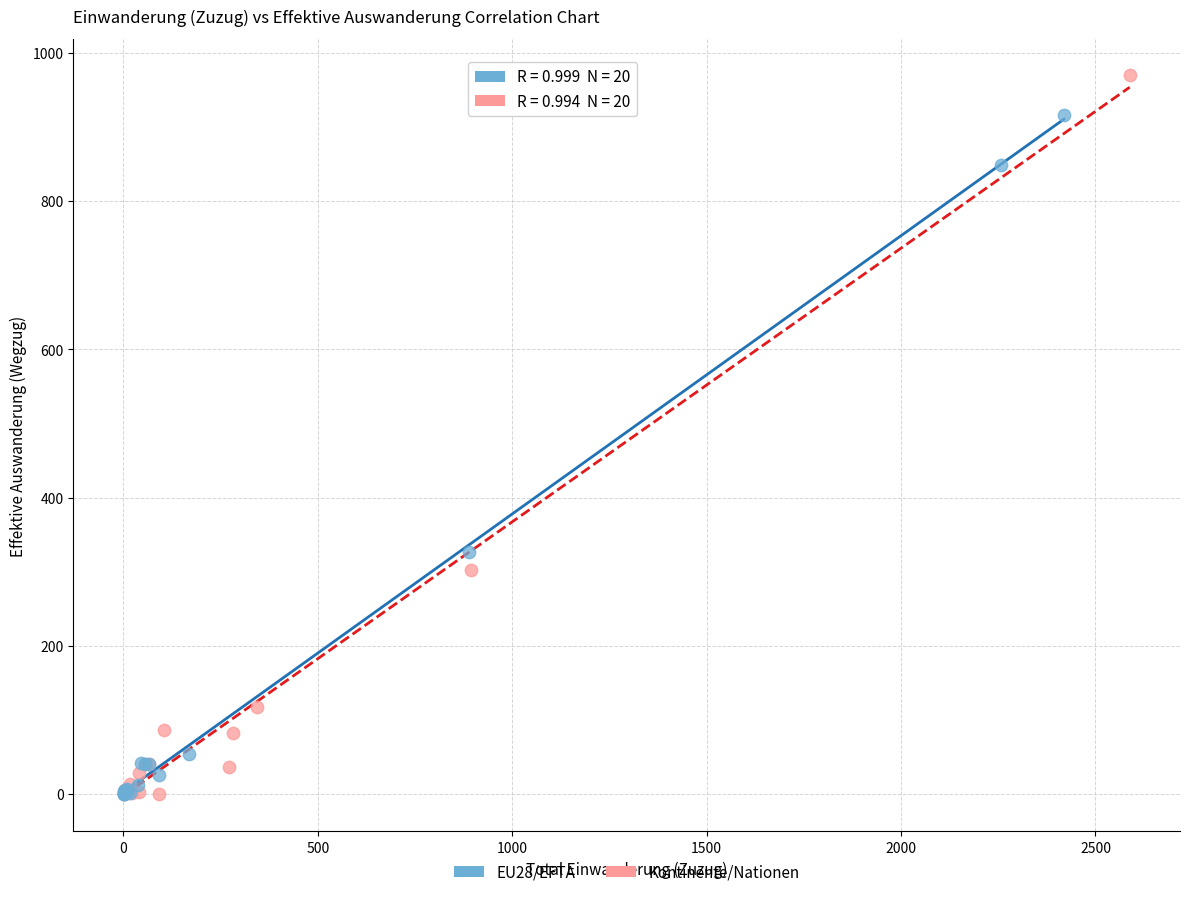

Which series reaches the maximum Y coordinate?

Kontinente/Nationen